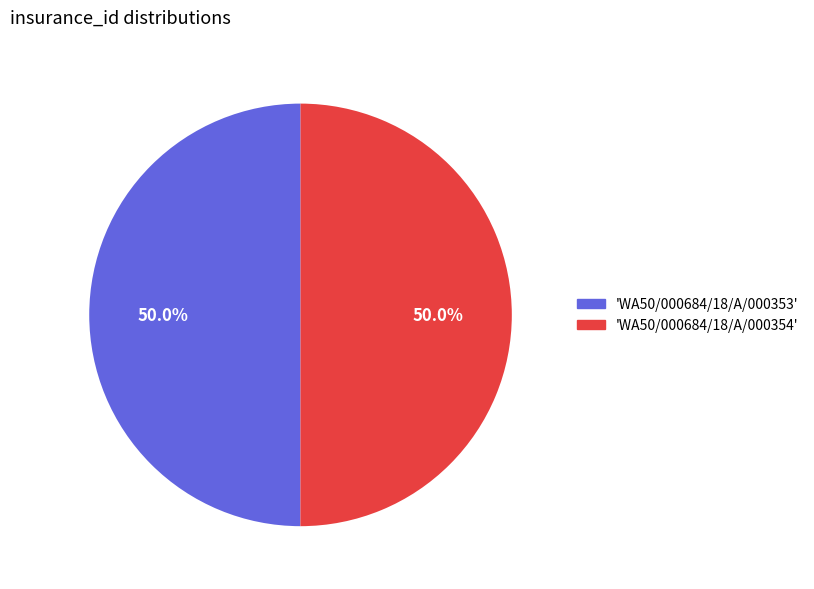

Count the number of slices in the pie.

2